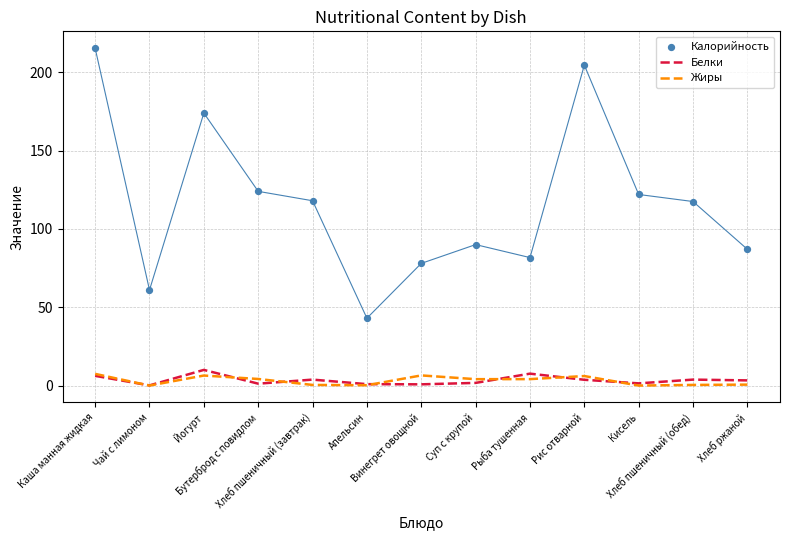

At how many categories does at least one series exceed 62?

11